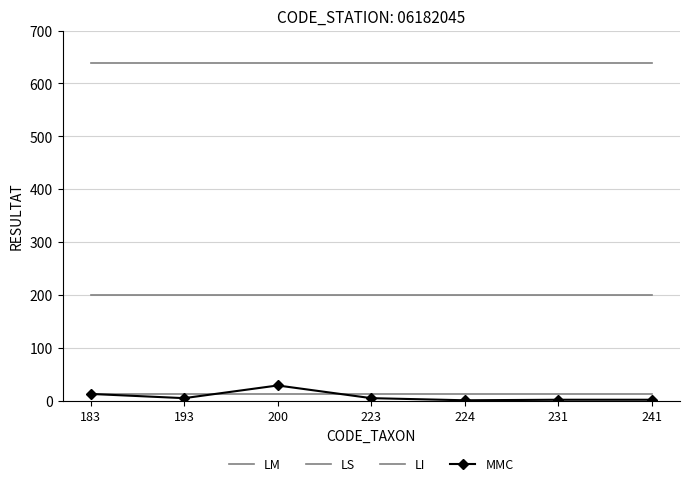

True or false: LS has a value of 1041 at 224.

False